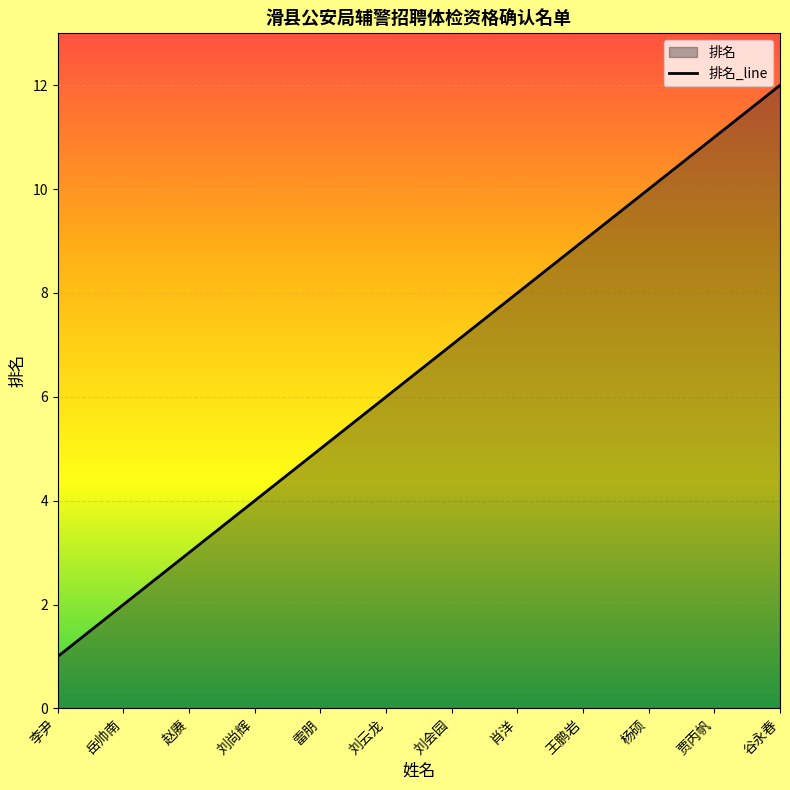

What is the change in value from 雷朋 to 贾丙帆?

+6